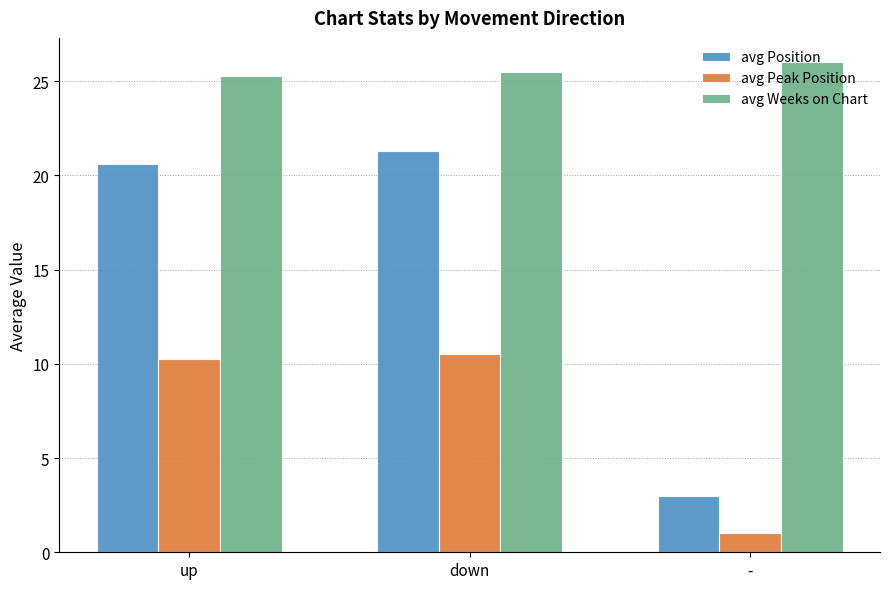

What is the label of the 3rd bar from the right?

up